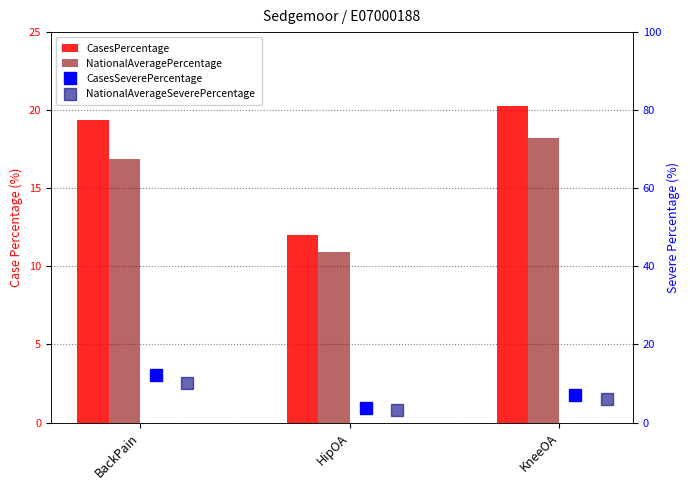

At which label is NationalAveragePercentage closest to 14?

BackPain